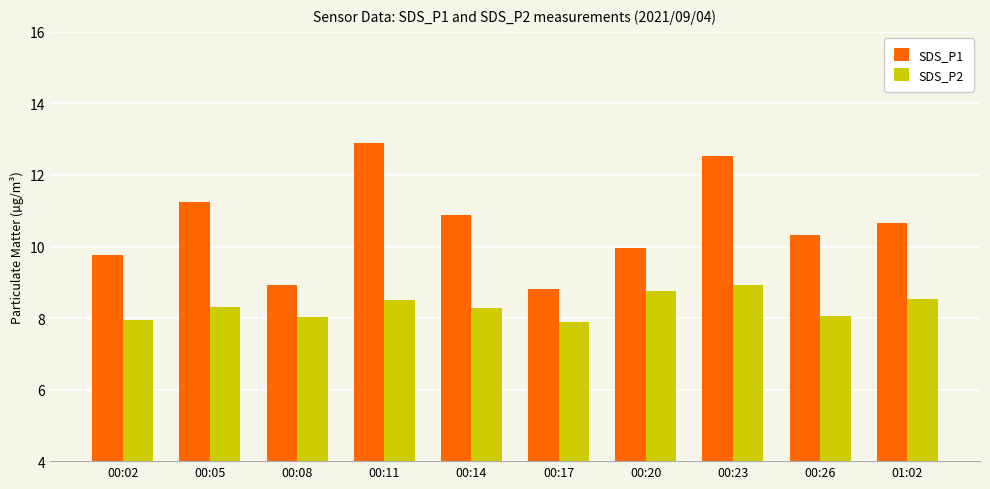

Which category has the highest value across all series?

00:11